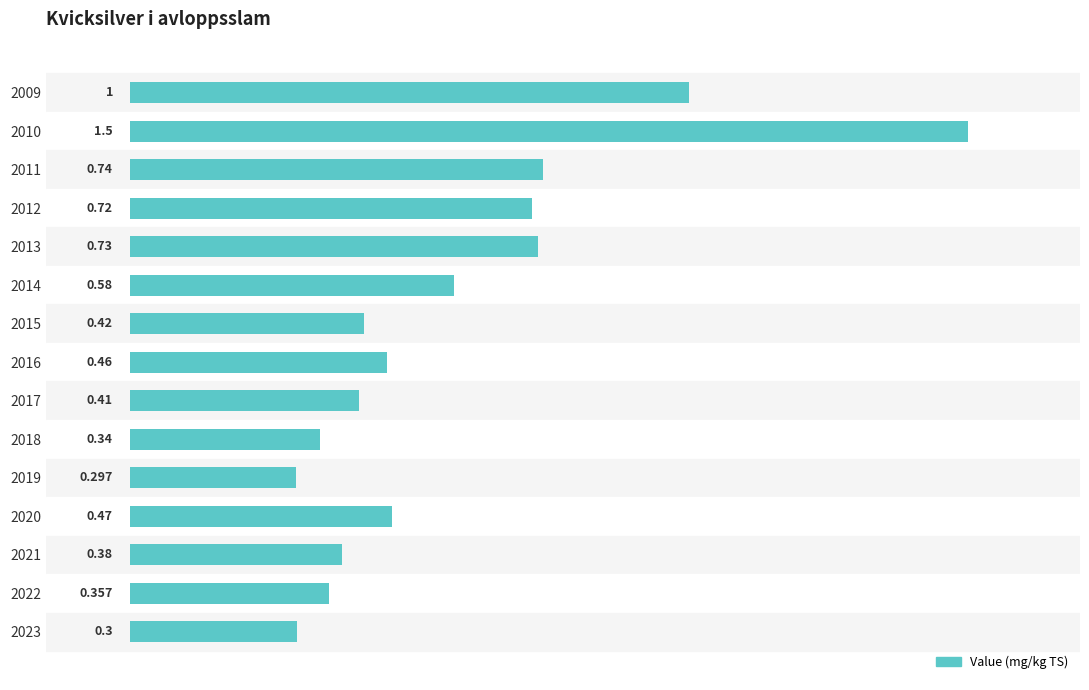

What is the greatest value displayed?

1.5